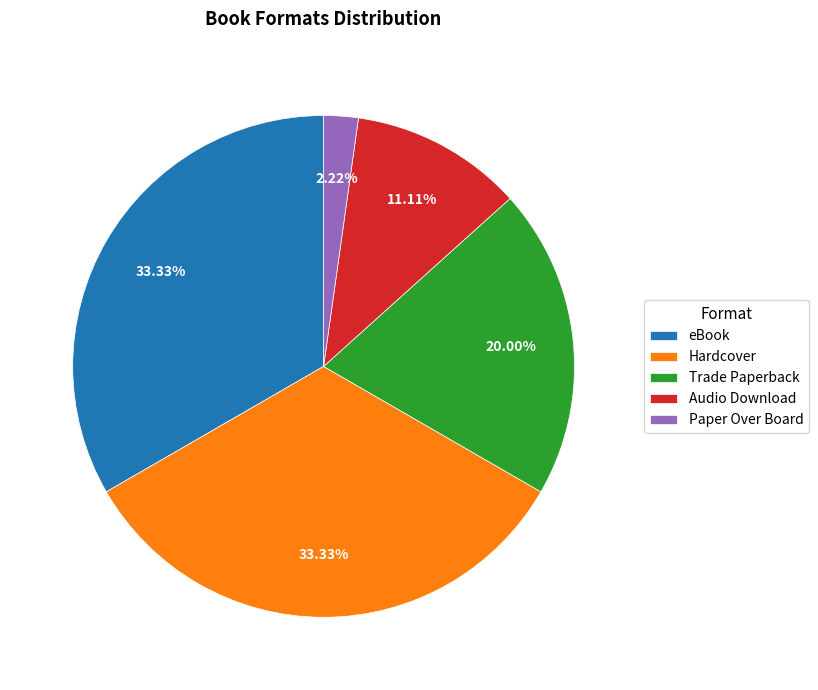

What is the smallest slice in the pie chart?

Paper Over Board